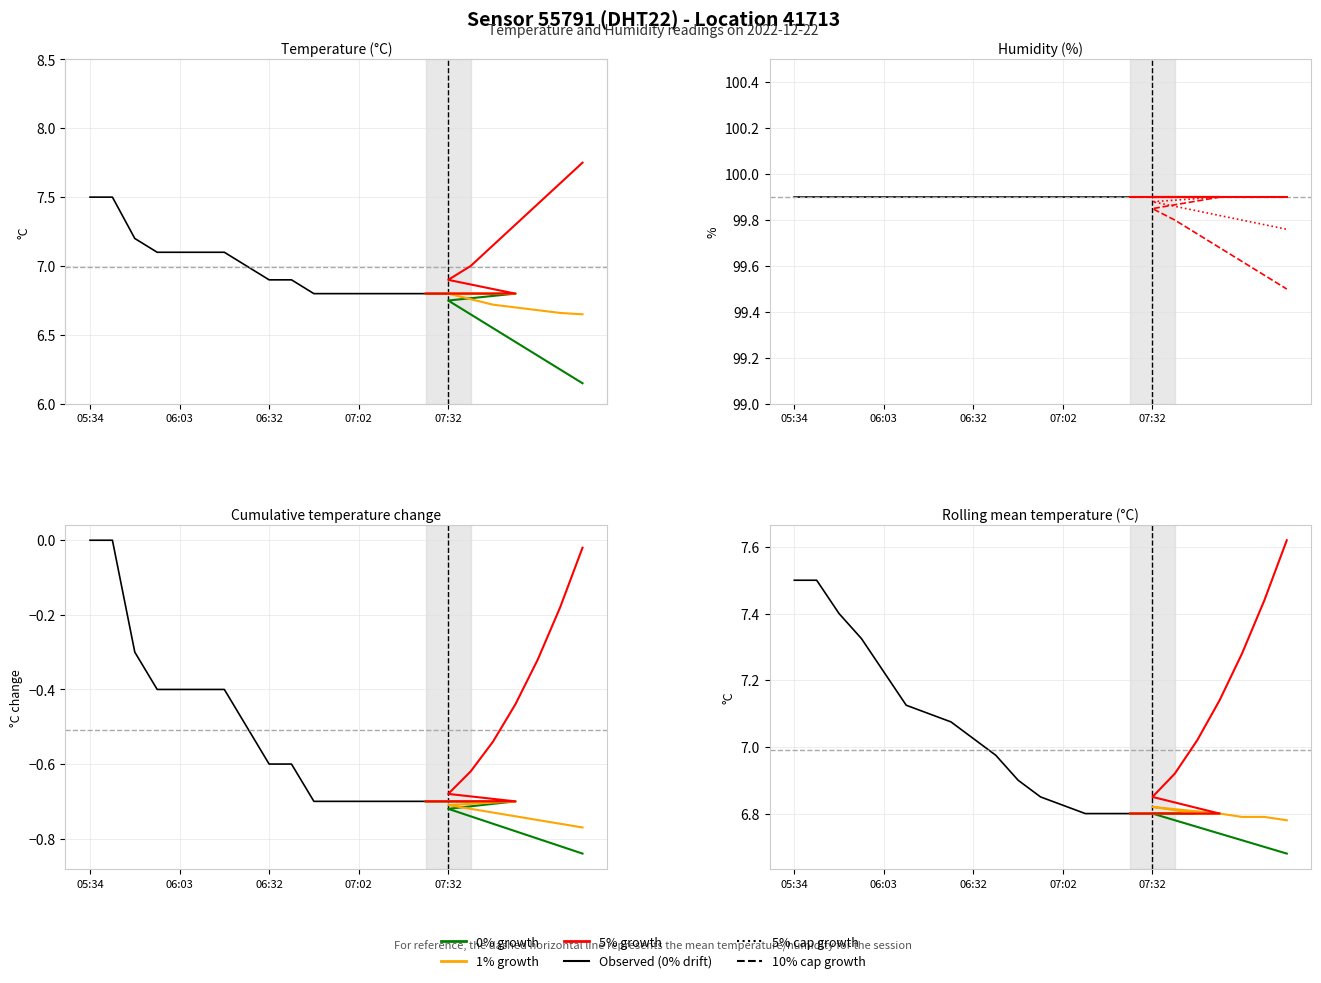

What is the sum of the values at 07:54 and 06:25?

13.8